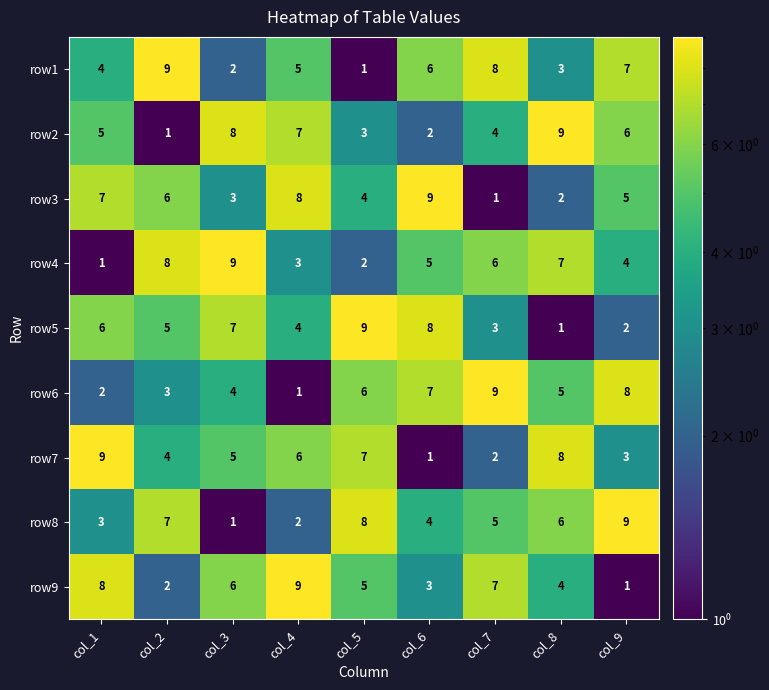

What is the average value of the row1 series?

5